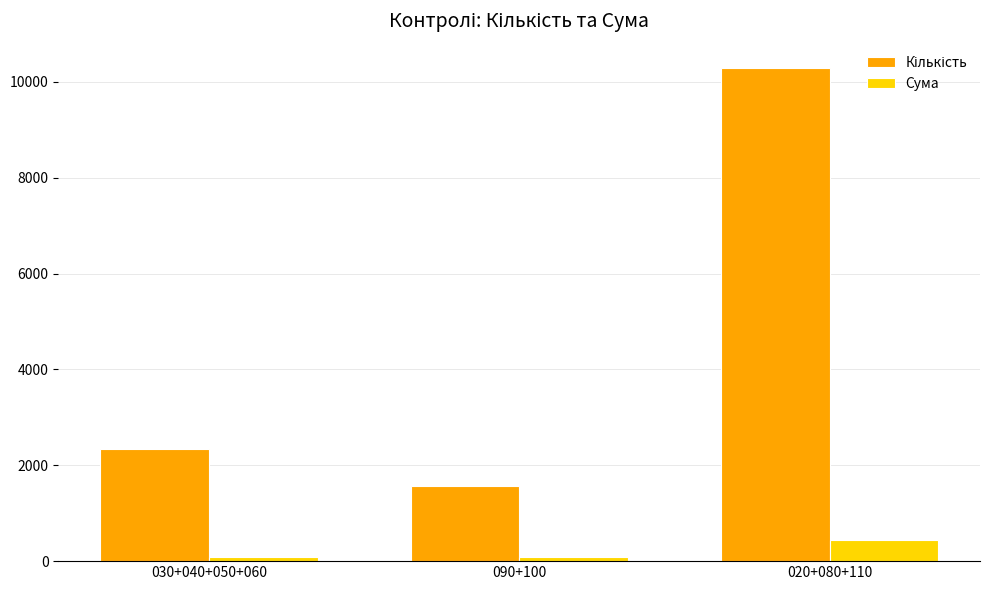

What is the total value across all series at 020+080+110?

10717.0